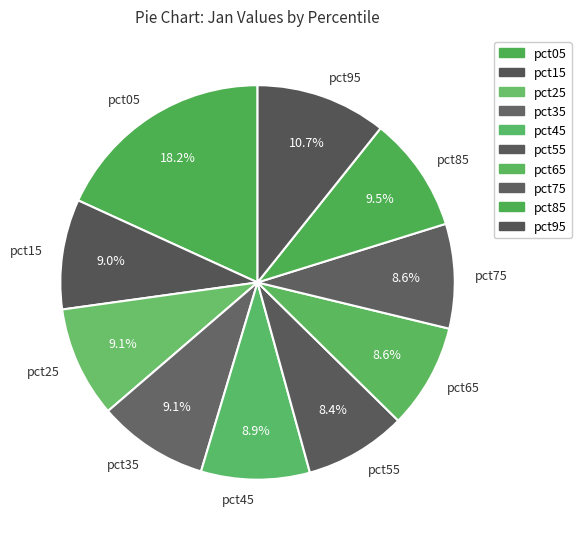

Is there a majority slice in this chart?

No